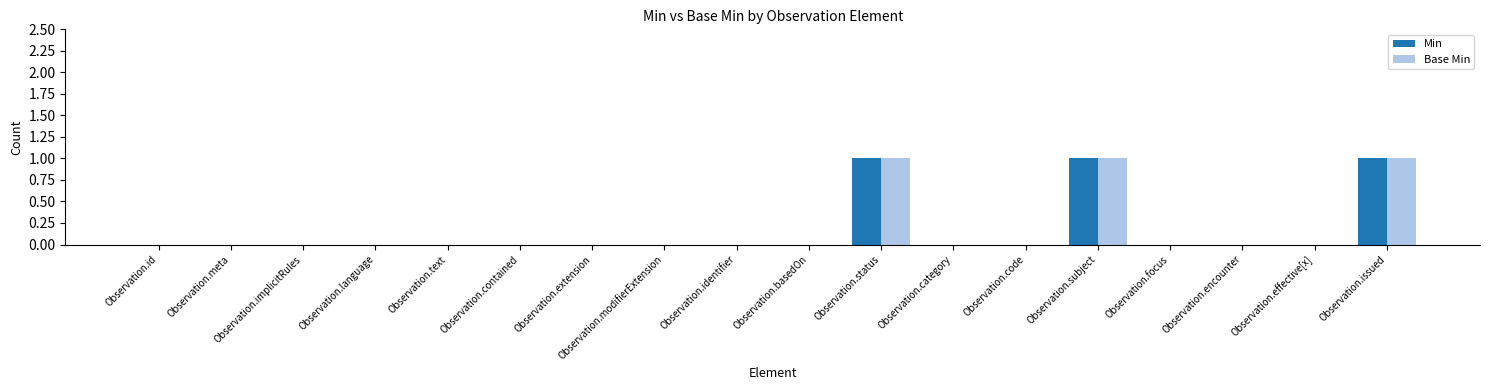

Reading right to left, what are all the values shown in this chart?

Min: 1	0	0	0	1	0	0	1	0	0	0	0	0	0	0	0	0	0
Base Min: 1	0	0	0	1	0	0	1	0	0	0	0	0	0	0	0	0	0